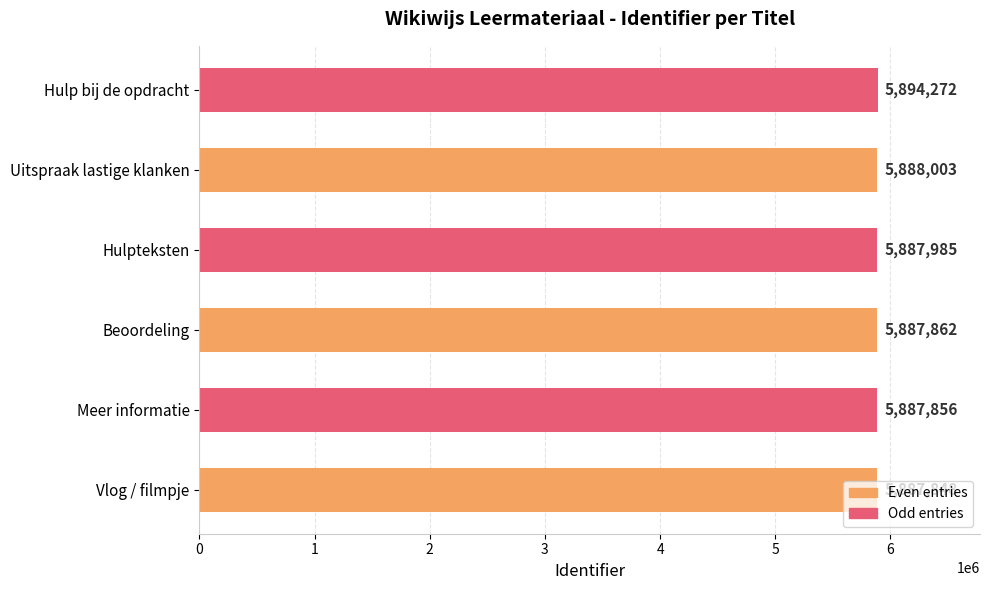

Which has a higher value, Meer informatie or Beoordeling?

Beoordeling